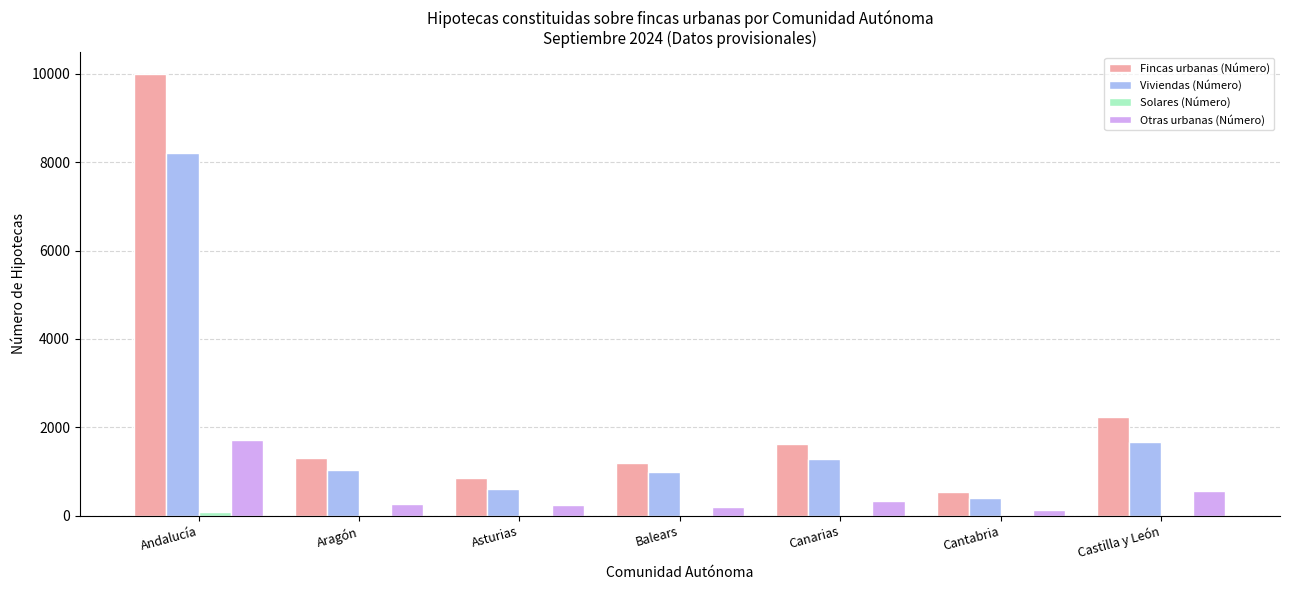

What is the greatest value displayed?

9992